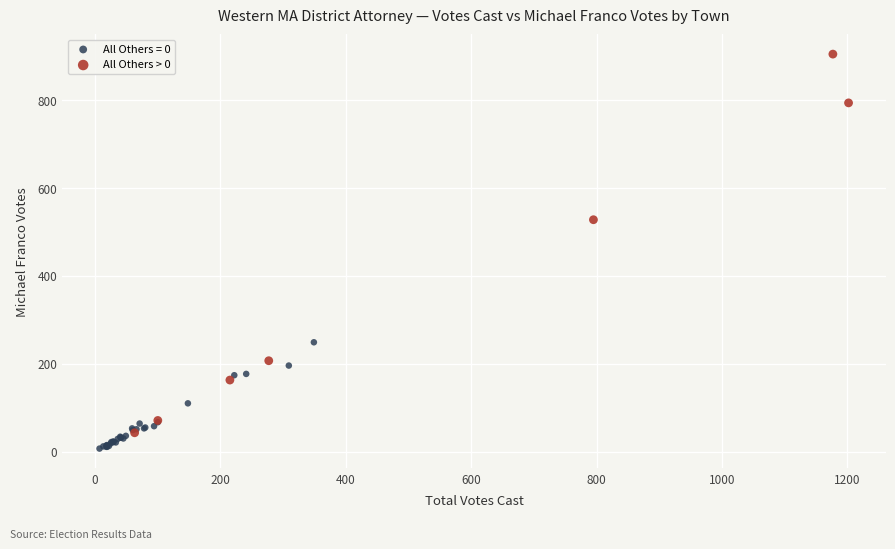

Which series reaches the maximum Y coordinate?

All Others > 0